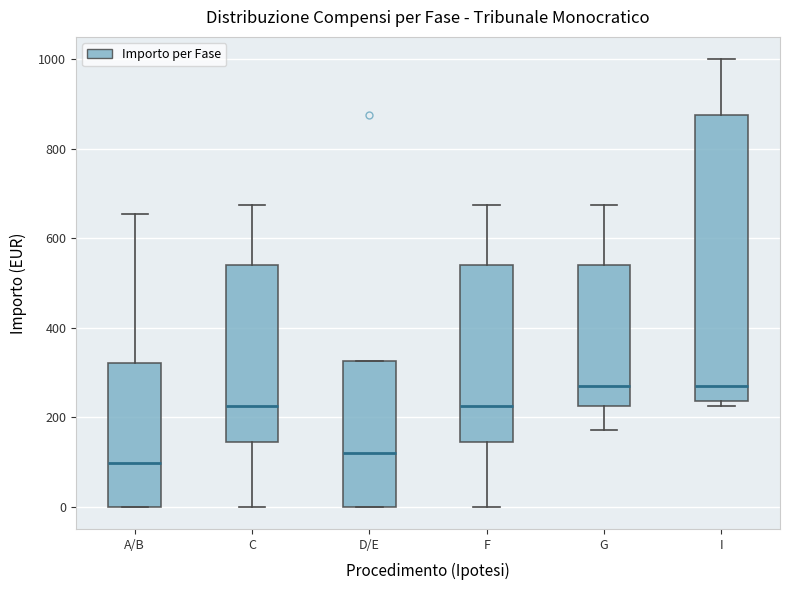

Where is the upper edge of the box for C on the y-axis? The values are not printed on the chart, so give them approximately, as read against the axis.

540